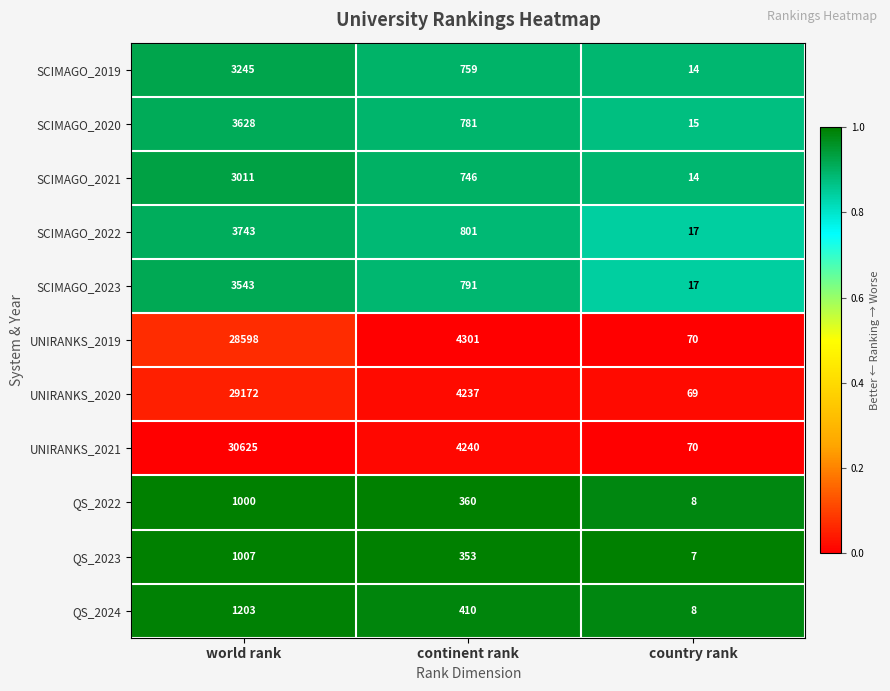

How many SCIMAGO_2019 values are between 14 and 3245?

3